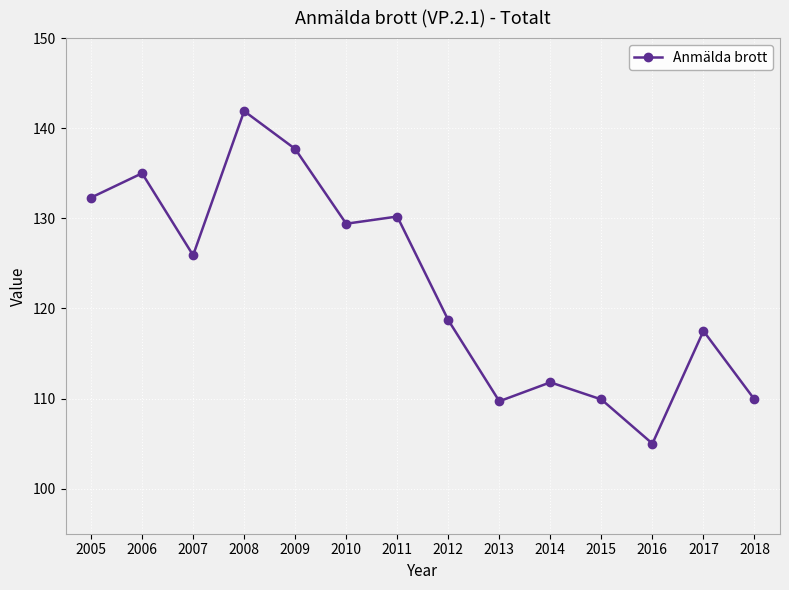

What is the value of the 10th point from the left?

111.8